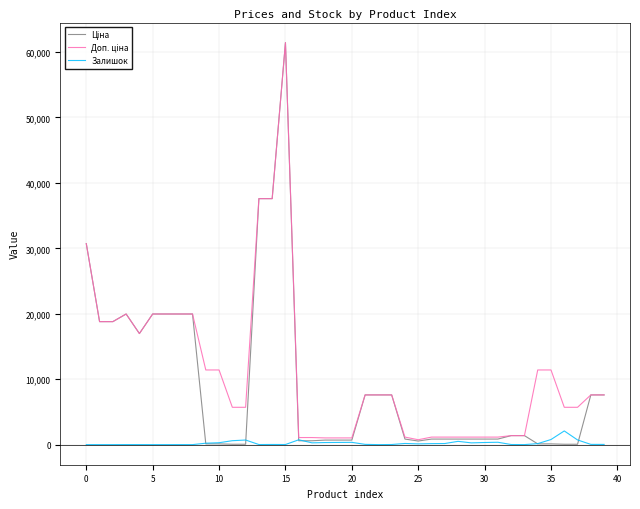

What is the maximum value shown in the chart?

61434.3